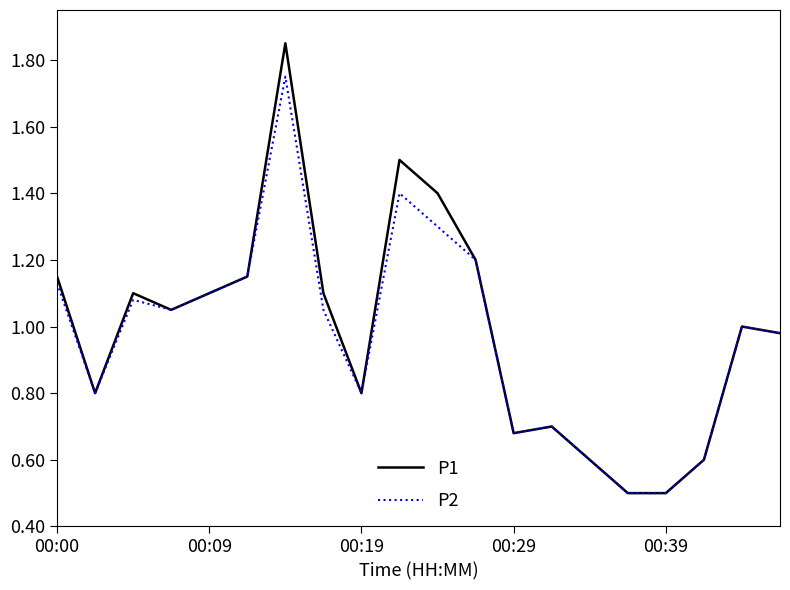

Rank the series by their maximum value, from highest to lowest.

P1, P2